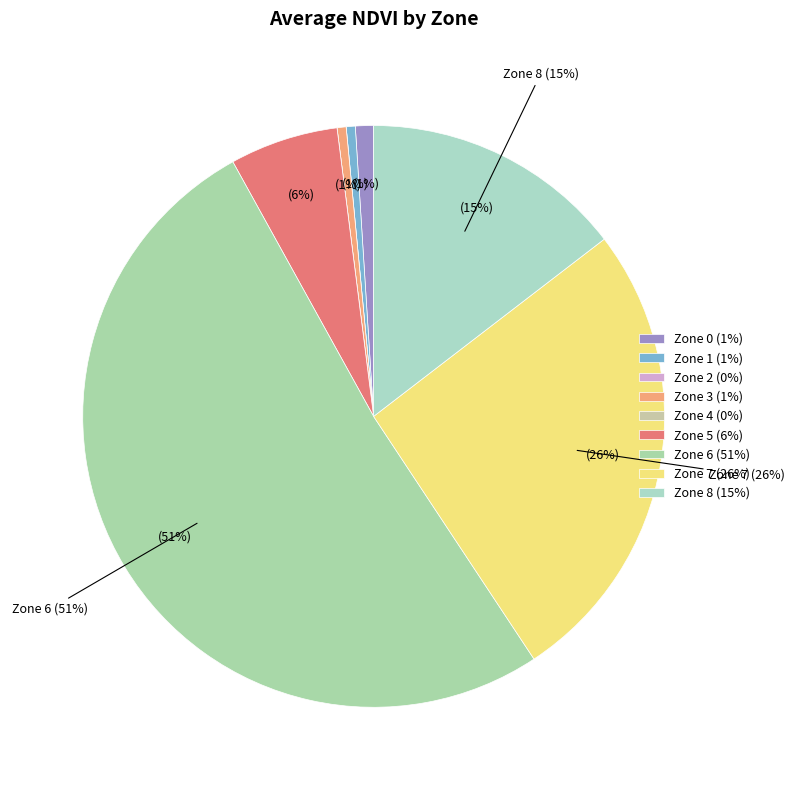

True or false: Zone 7 accounts for 32% of the total.

False